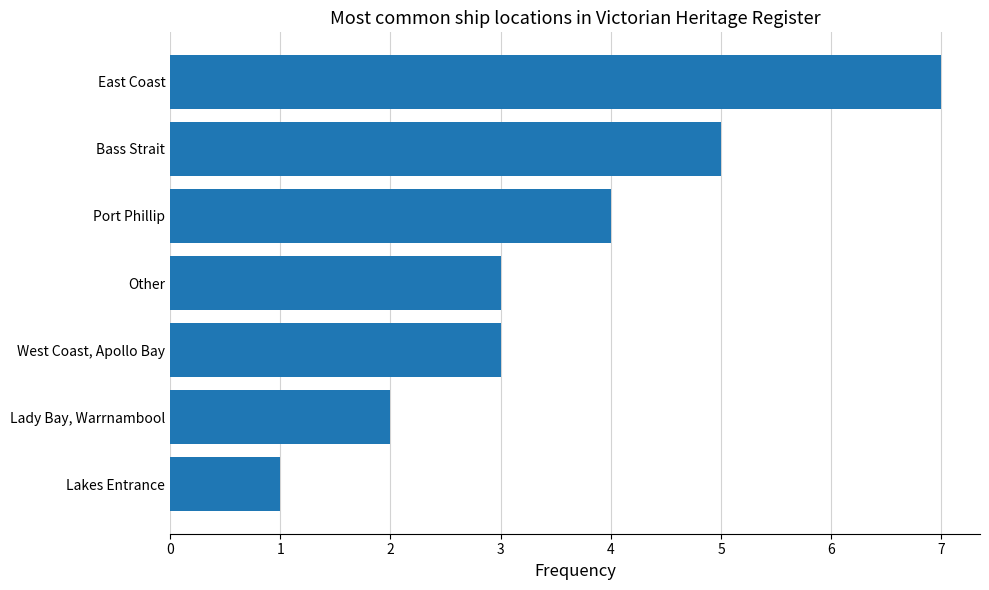

What is the change in value from West Coast, Apollo Bay to East Coast?

+4